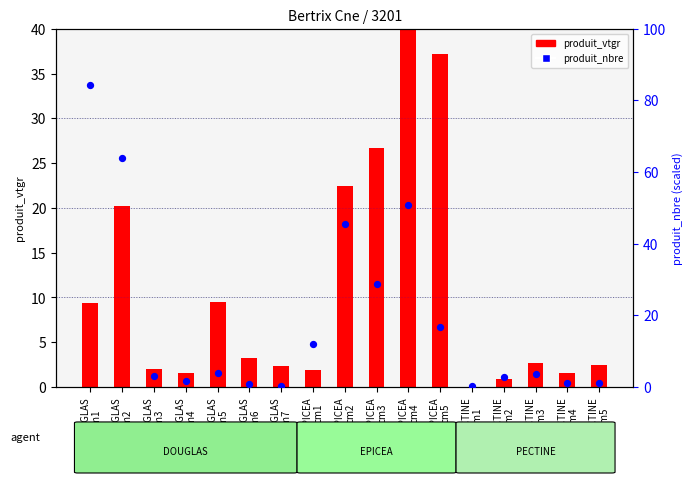

What are all the series names shown in the legend?

produit_vtgr, produit_nbre